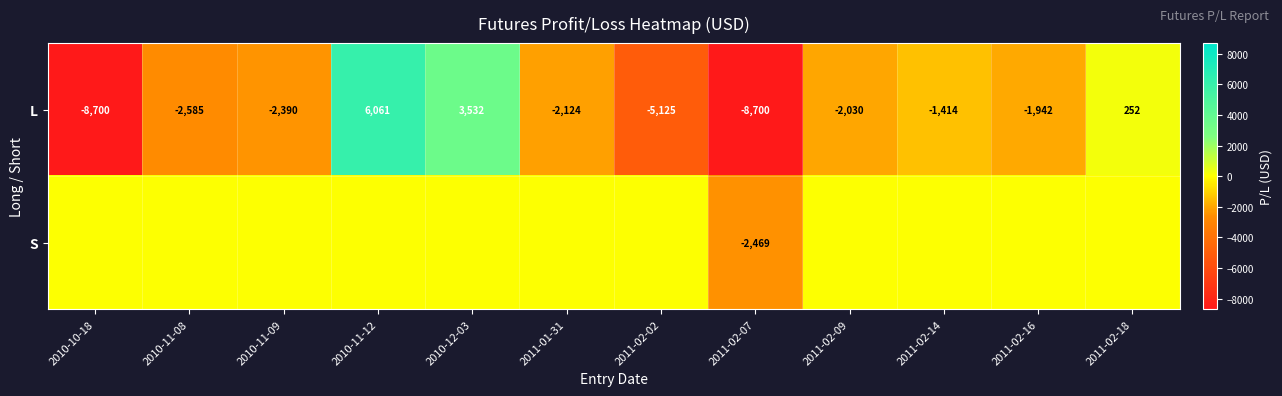

Which category has the highest value across all series?

2010-11-12